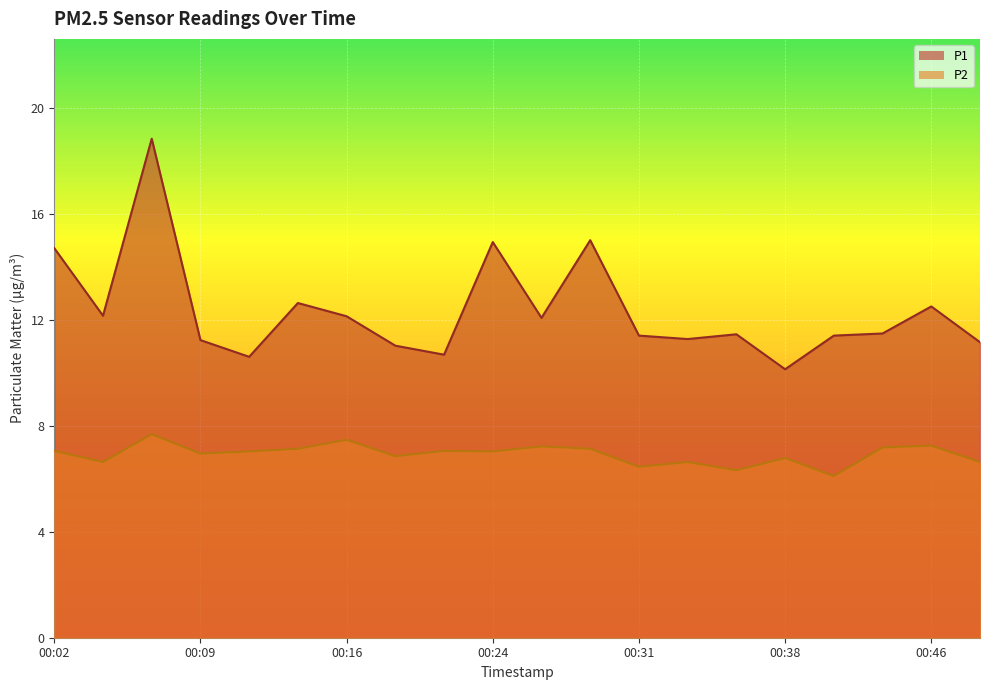

What is the difference between the highest and lowest values at 00:36?

5.1